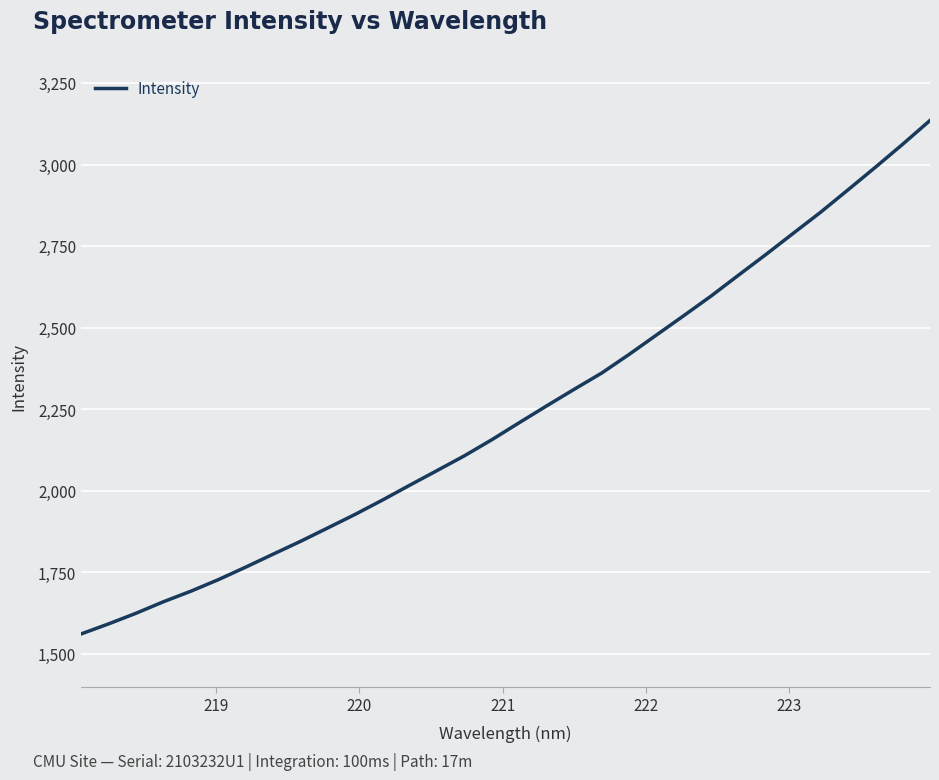

What is the maximum value shown in the chart?

3135.3